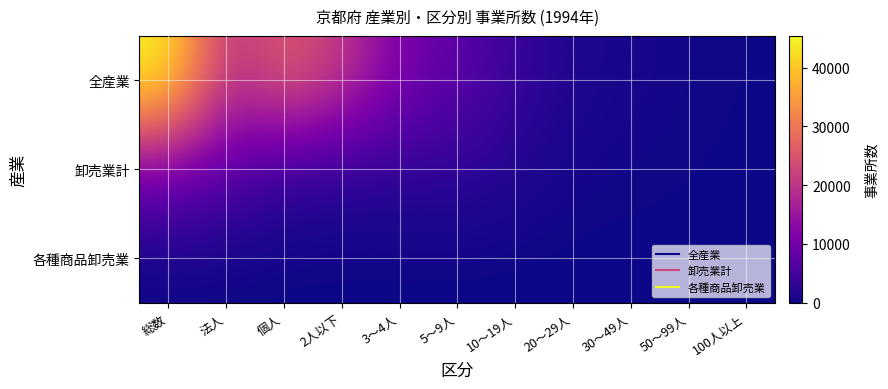

Which category has the lowest value across all series?

50～99人